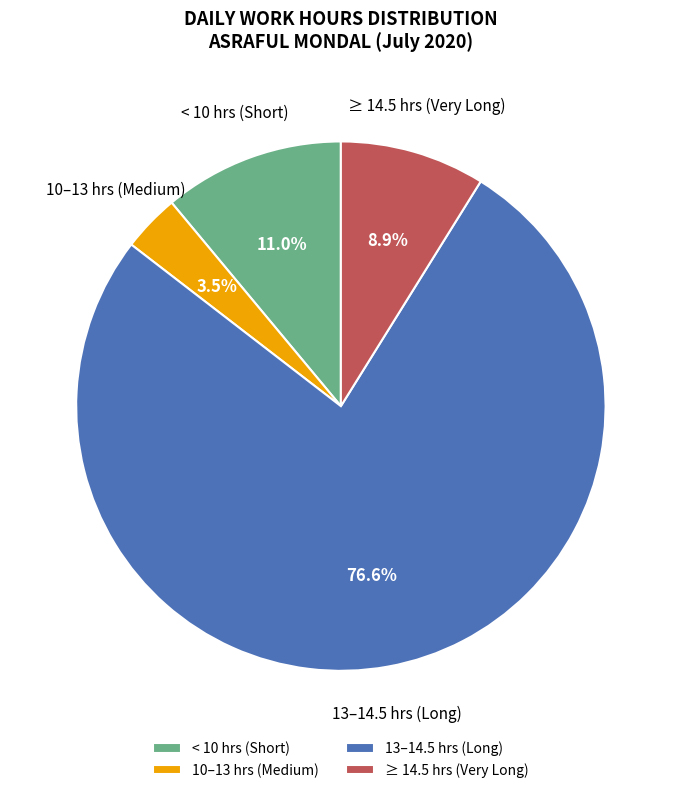

Does 13–14.5 hrs (Long) represent more than half of the total?

Yes